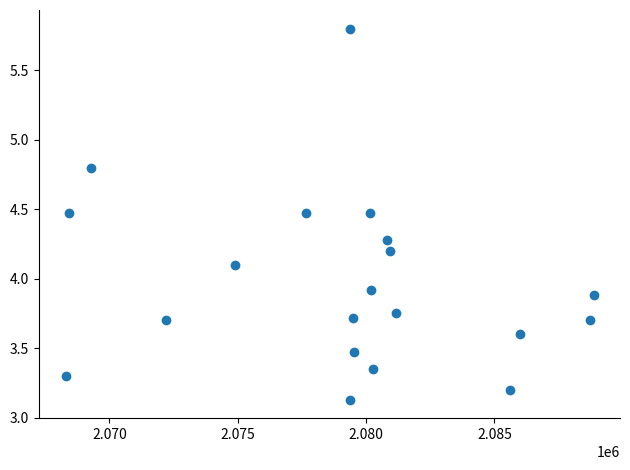

What is the range of X values (max minus min)?

20568.0